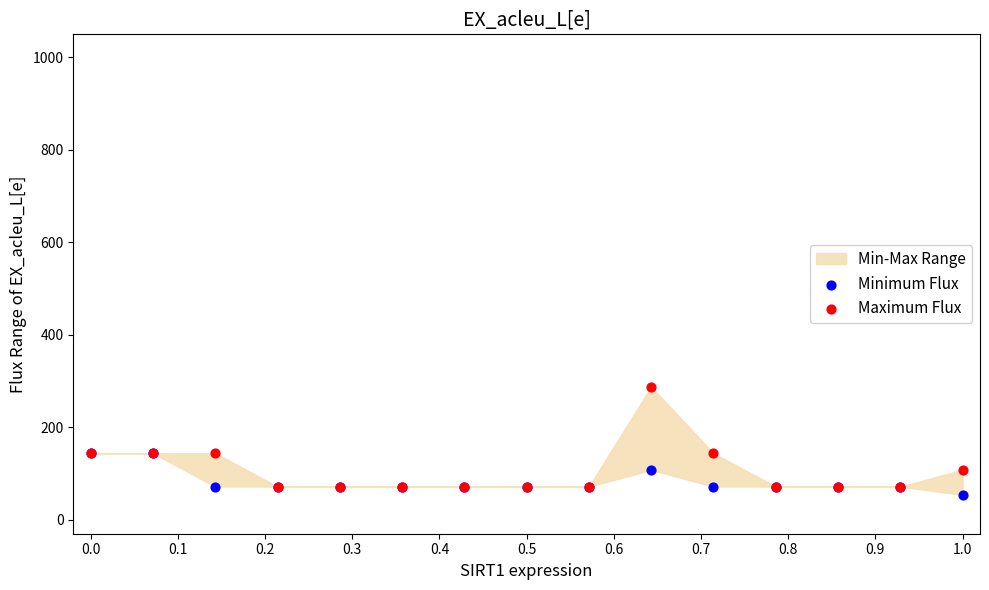

Which series has the widest spread of Y values?

Maximum Flux